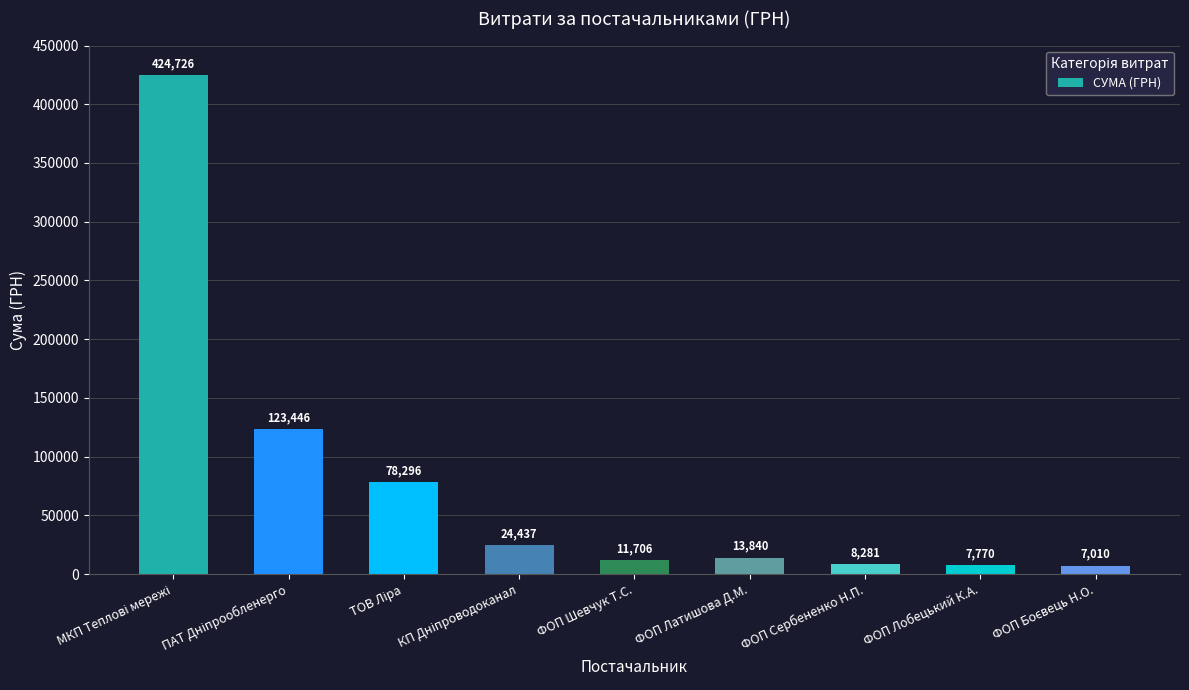

What is the average value?

77723.6